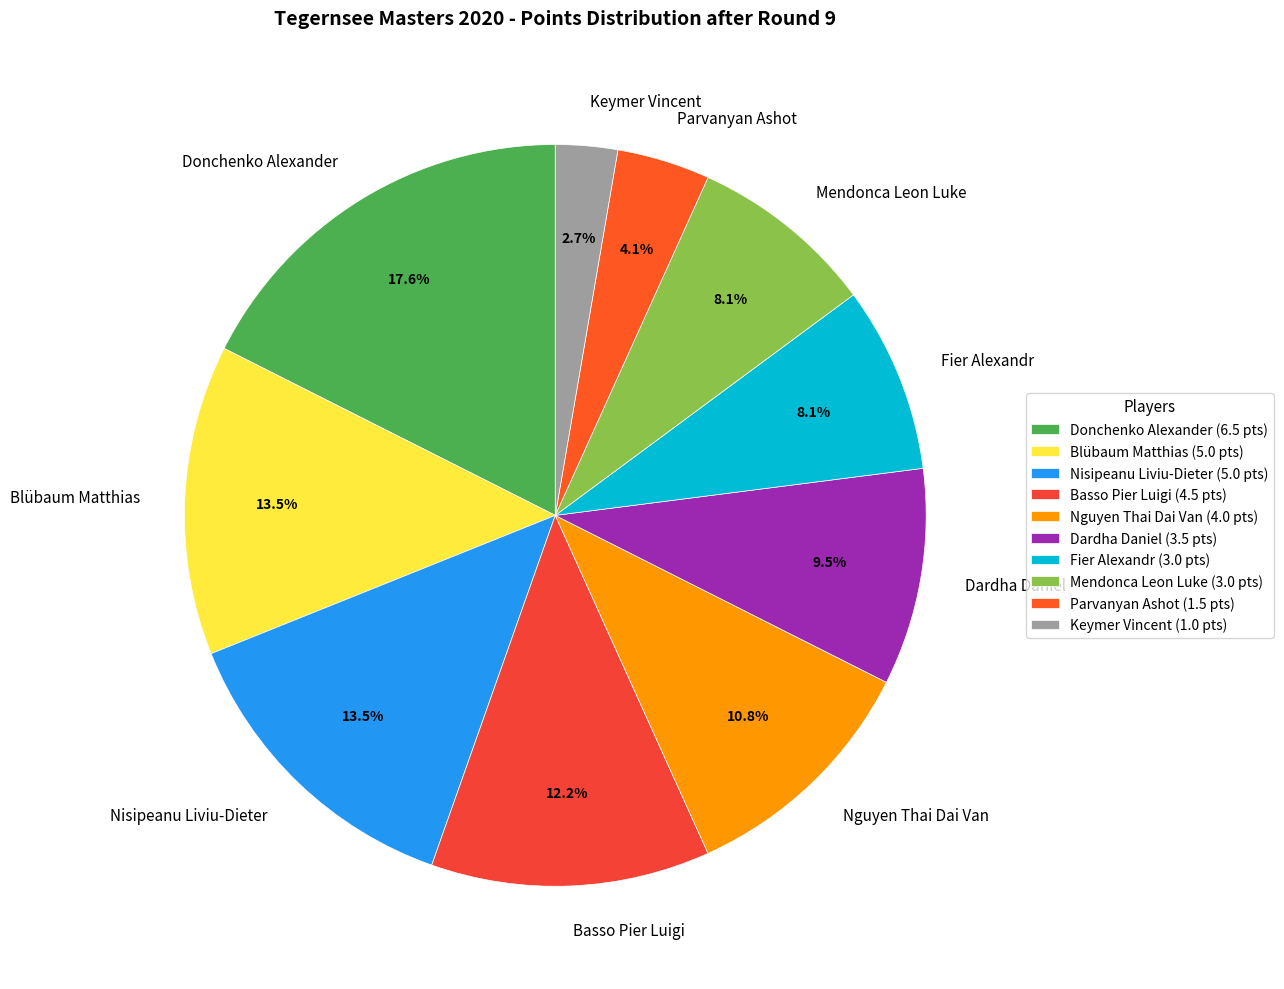

How many segments does this pie chart have?

10